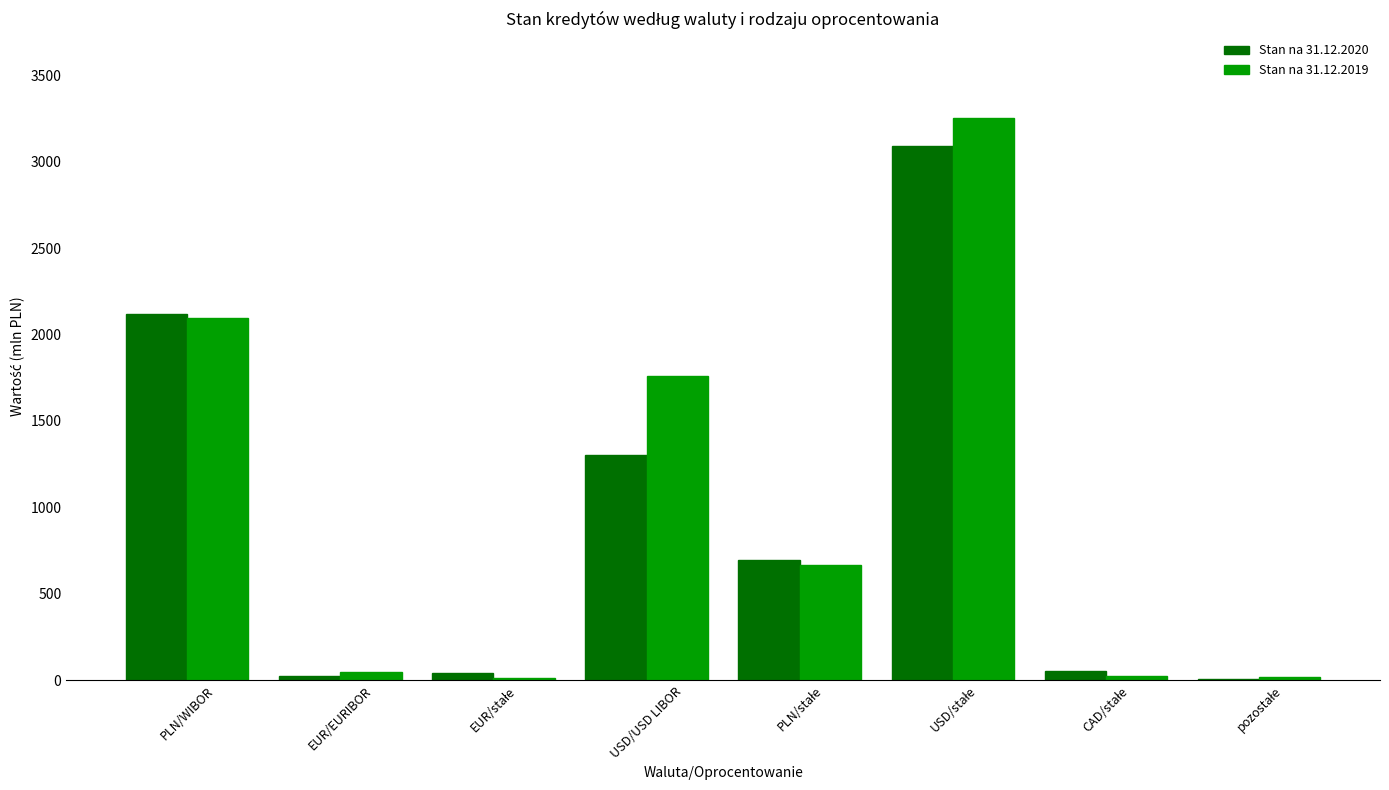

Count the number of categories in the chart.

8